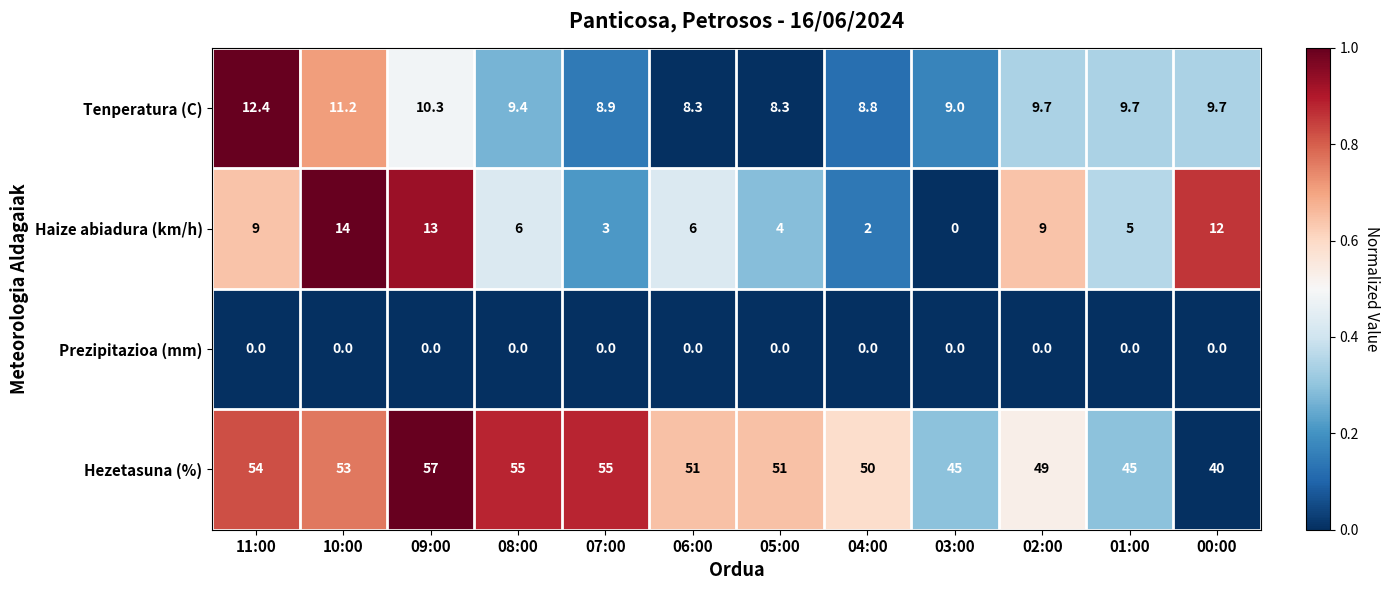

What is the sum of all Hezetasuna (%) values?

605.0